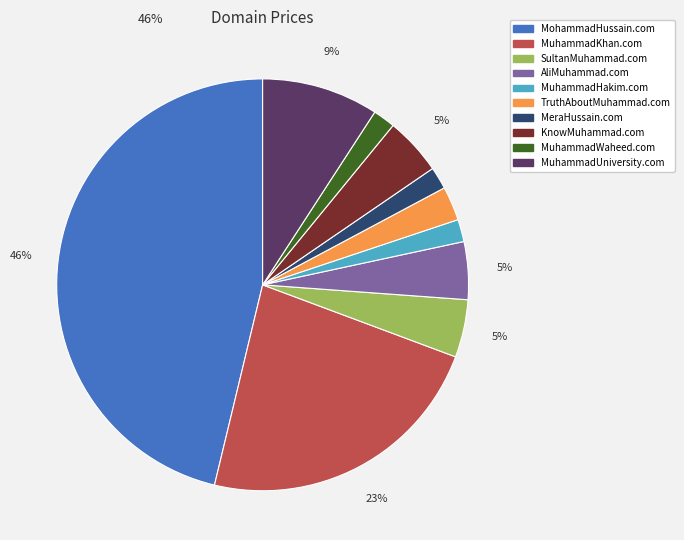

Approximately how many times larger is the value at MuhammadHakim.com compared to MuhammadUniversity.com?

0.2